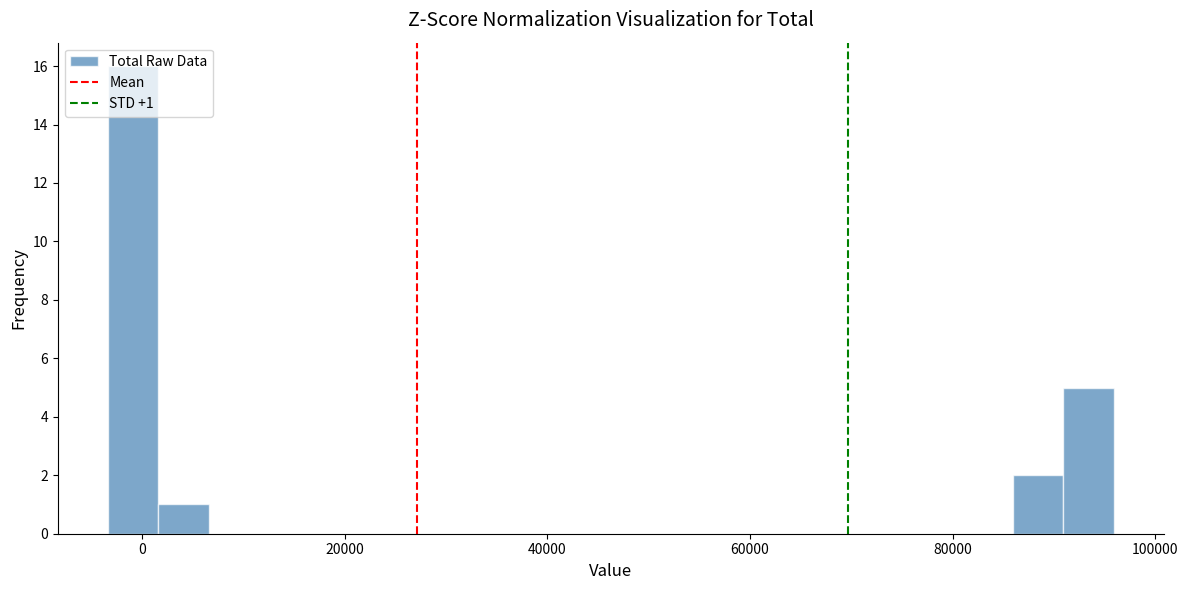

Around what value on the x-axis is the tallest bar? Give the approximate position of its centre, as read against the axis.

0